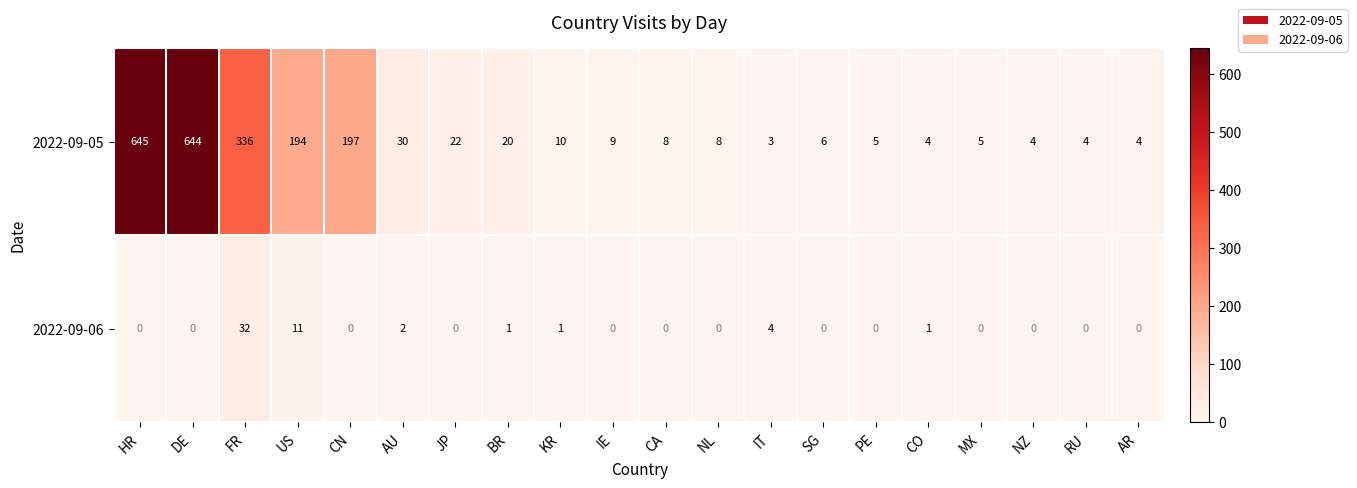

What is the difference between the highest and lowest values at HR?

645